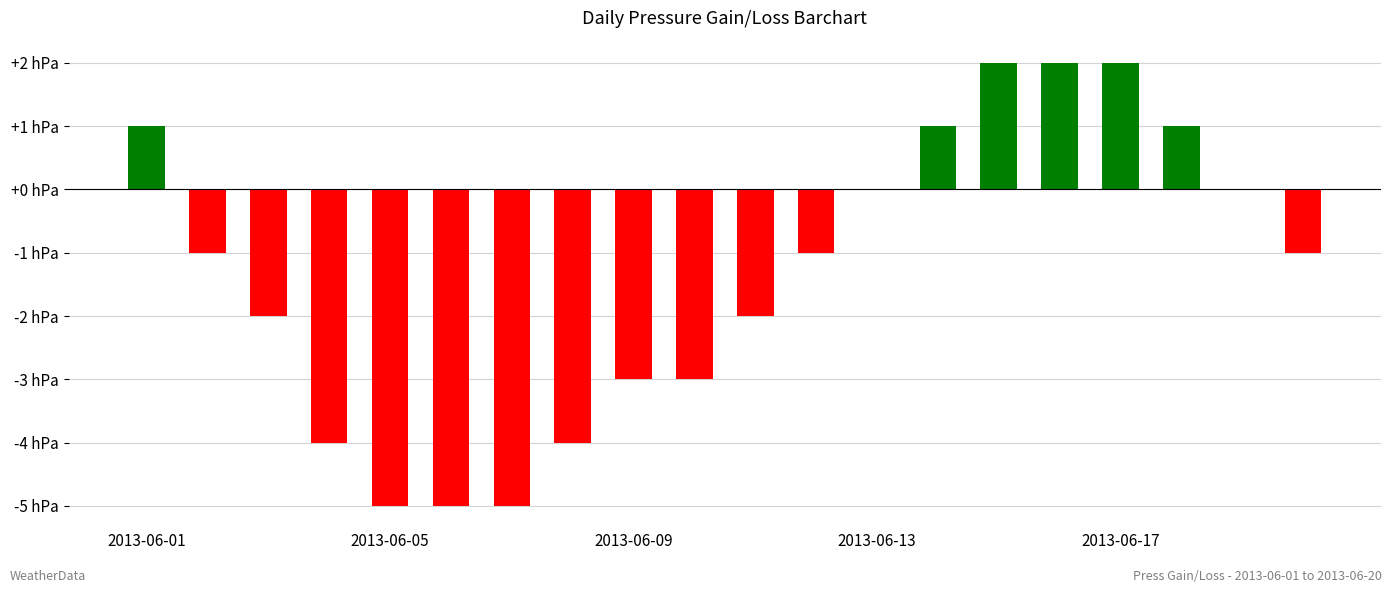

At which label does the data first exceed -1?

2013-06-01